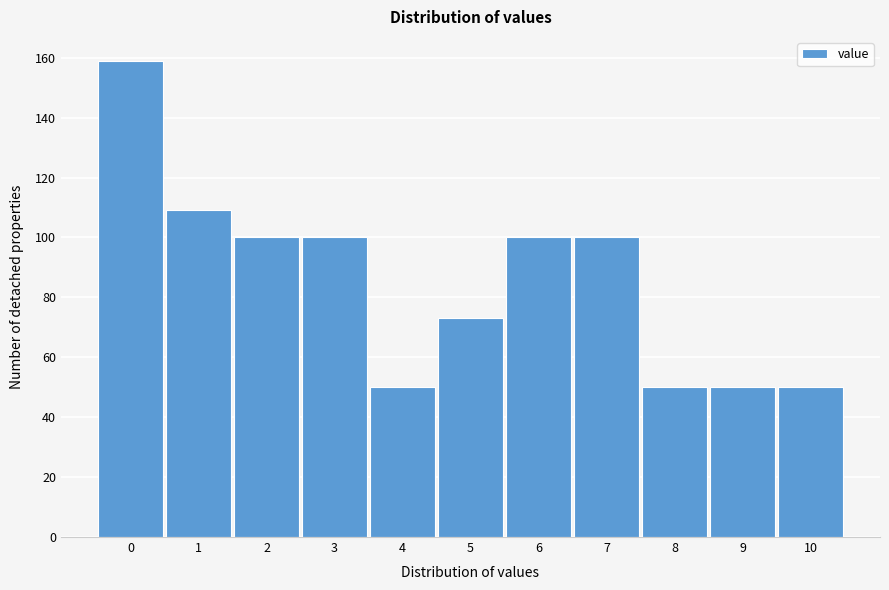

Reading left to right, what are all the values shown in this chart?

0=159	1=109	2=100	3=100	4=50	5=73	6=100	7=100	8=50	9=50	10=50